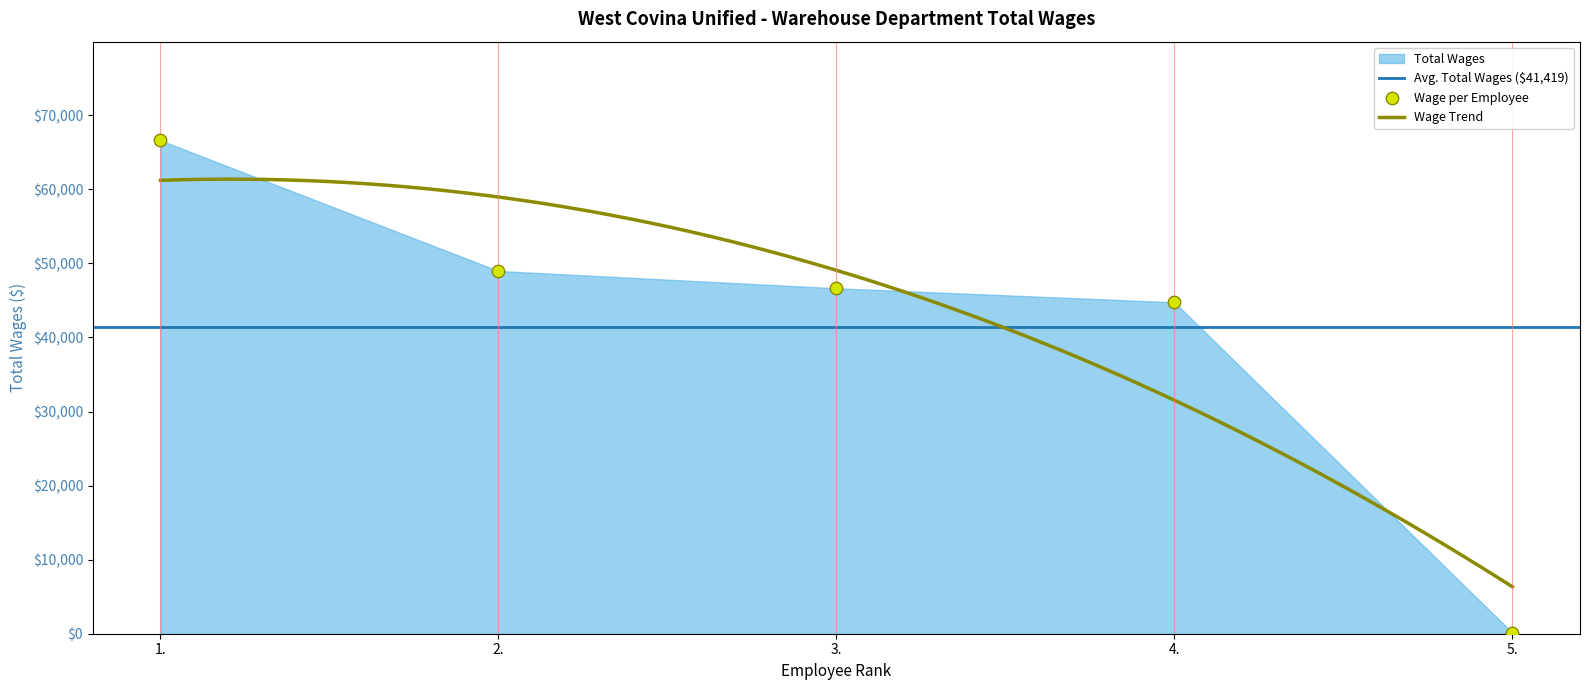

What is the ratio of the value at 3. to the value at 5.?

353.3